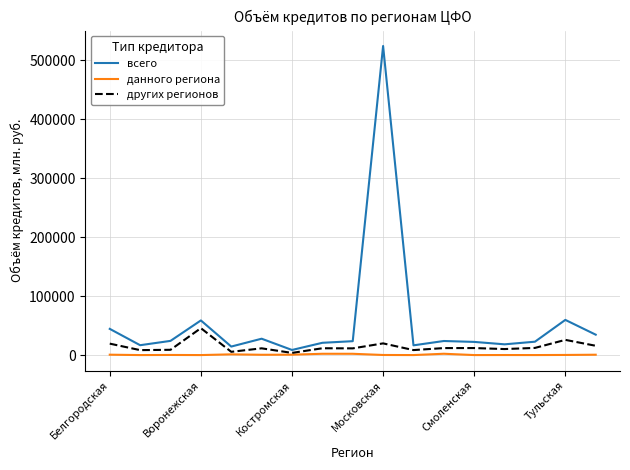

True or false: данного региона and всего cross at least once.

False